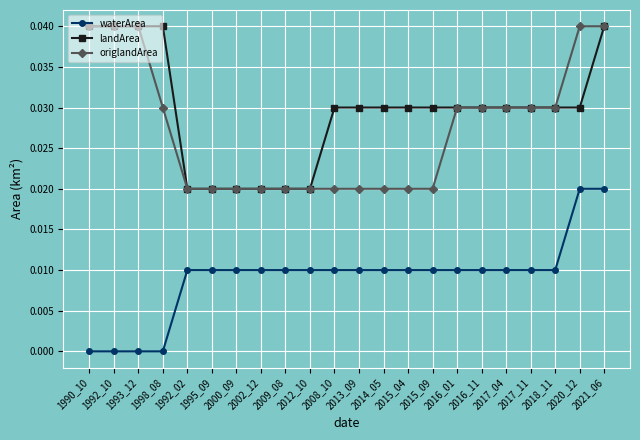

What is the sum of all landArea values?

0.7